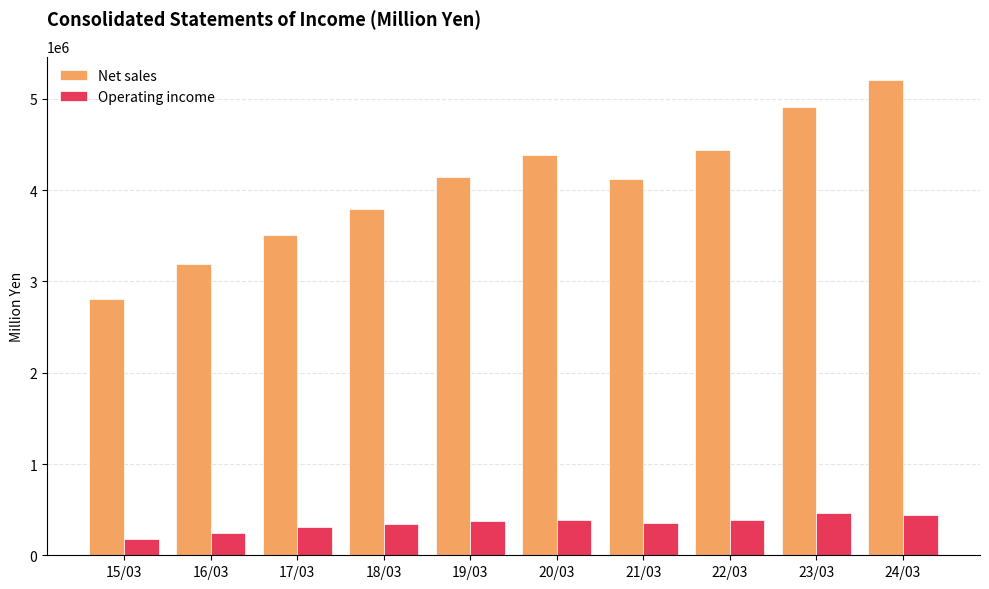

The value of Net sales at 16/03 is 3192900. True or false?

True